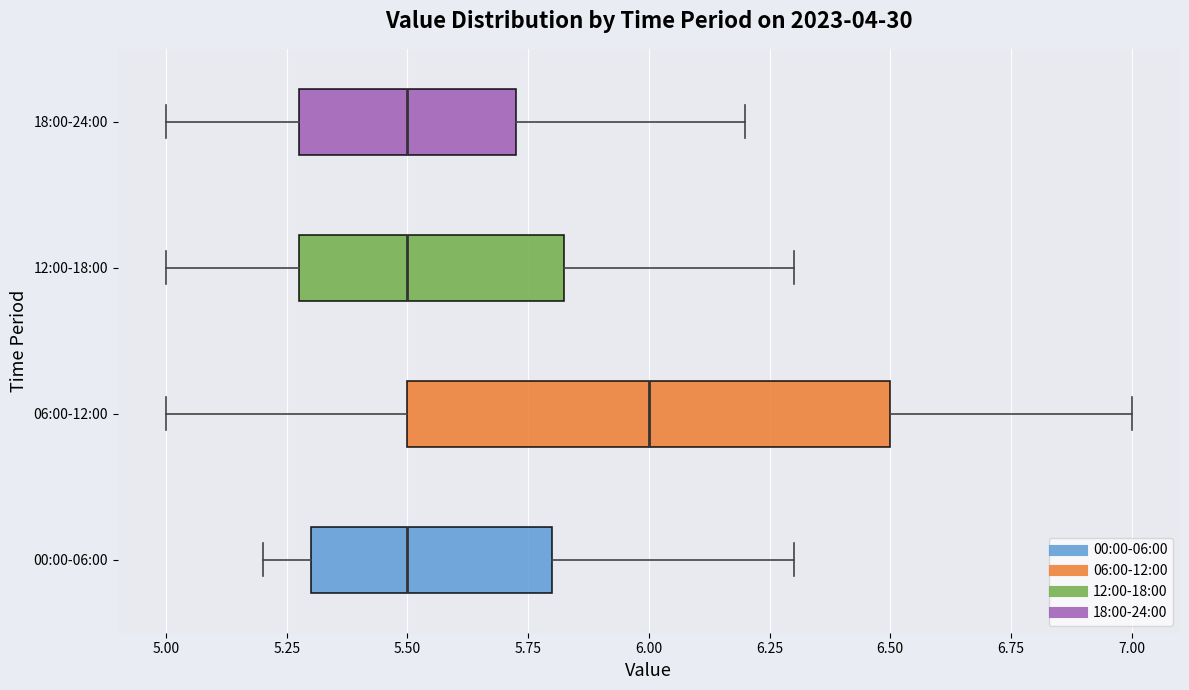

Where does the right whisker of the box for 06:00-12:00 end on the x-axis? The values are not printed on the chart, so give them approximately, as read against the axis.

7.00